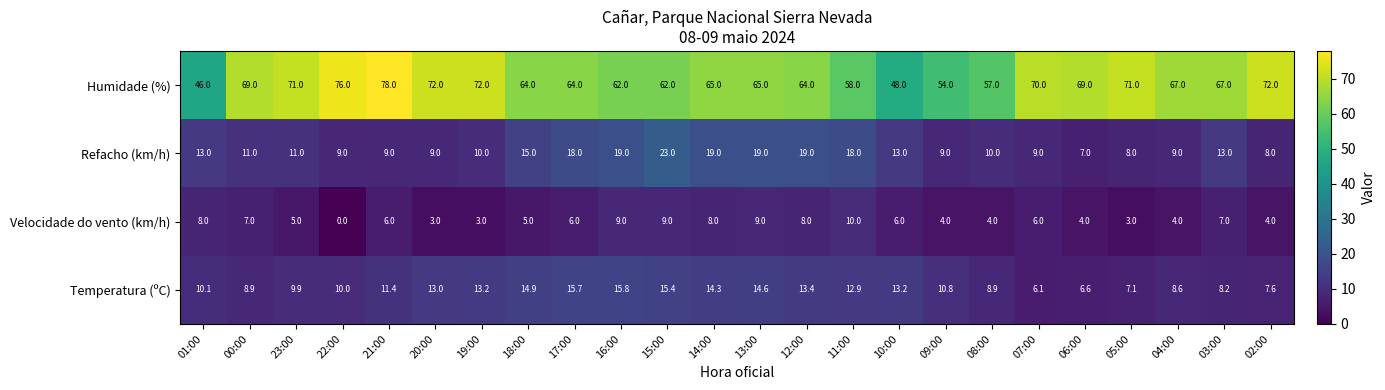

What is the difference between the highest and lowest values at 11:00?

48.0